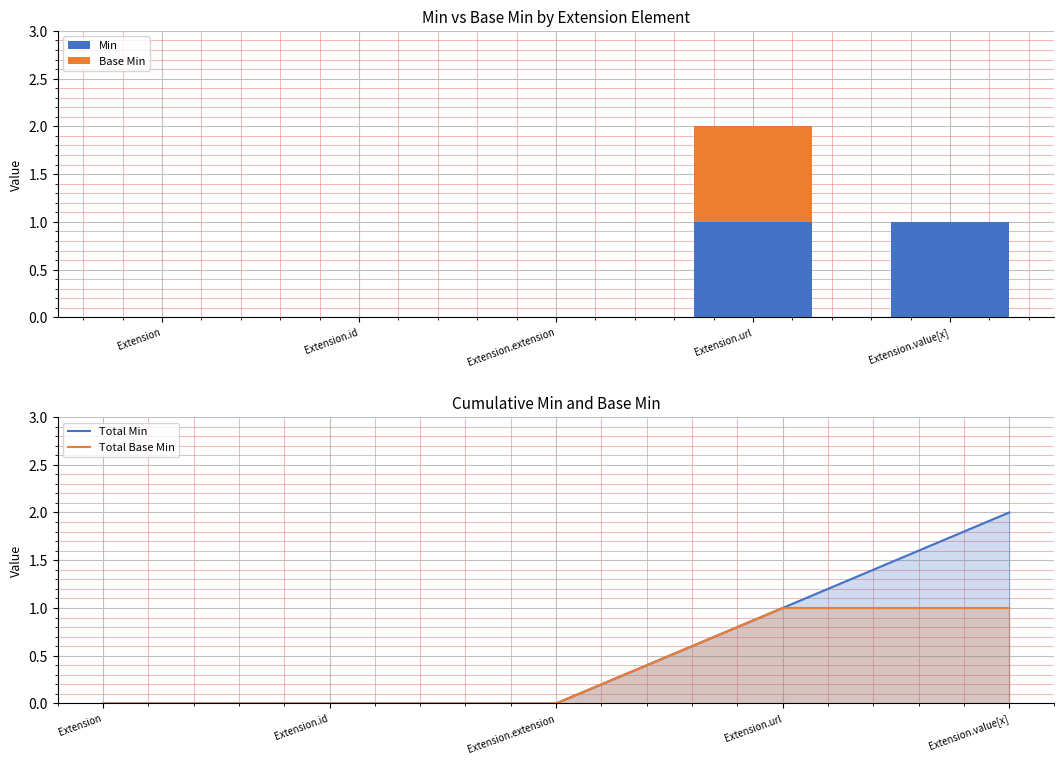

Reading left to right, transcribe the values for Min.

Extension=0	Extension.id=0	Extension.extension=0	Extension.url=1	Extension.value[x]=1